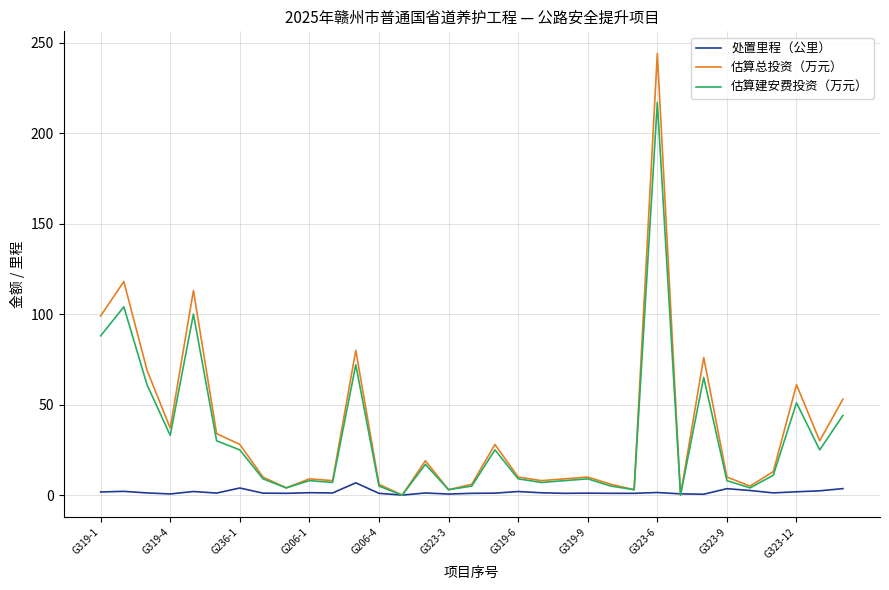

Does the chart display data point markers on the line(s)?

No